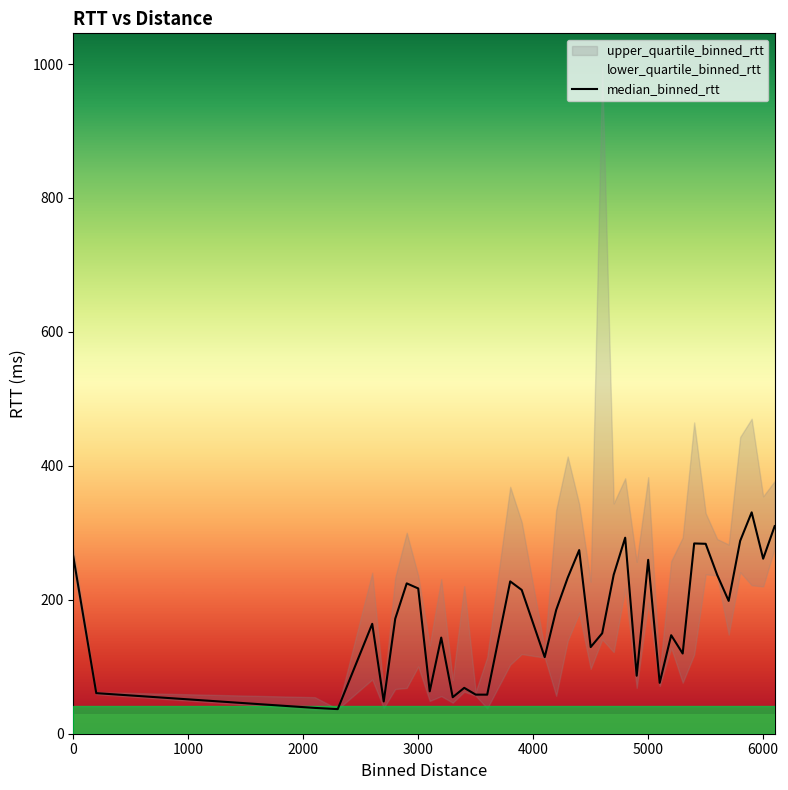

What is the minimum value for median_binned_rtt?

36.7